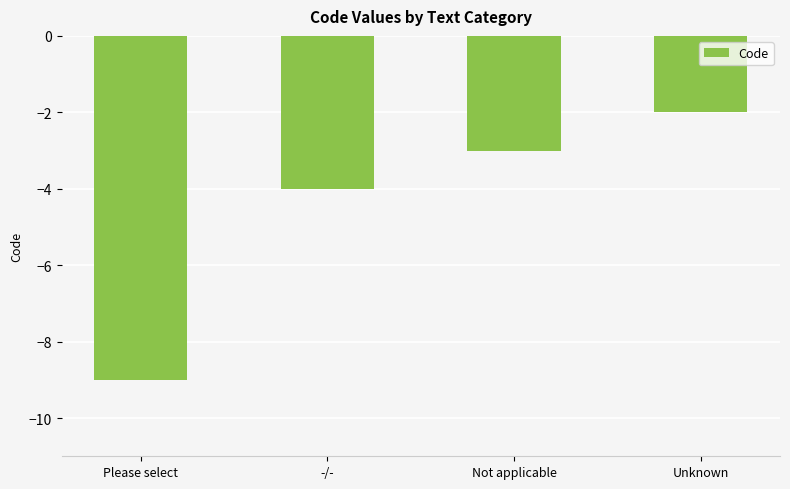

Reading left to right, list all the values displayed in this chart.

-9	-4	-3	-2